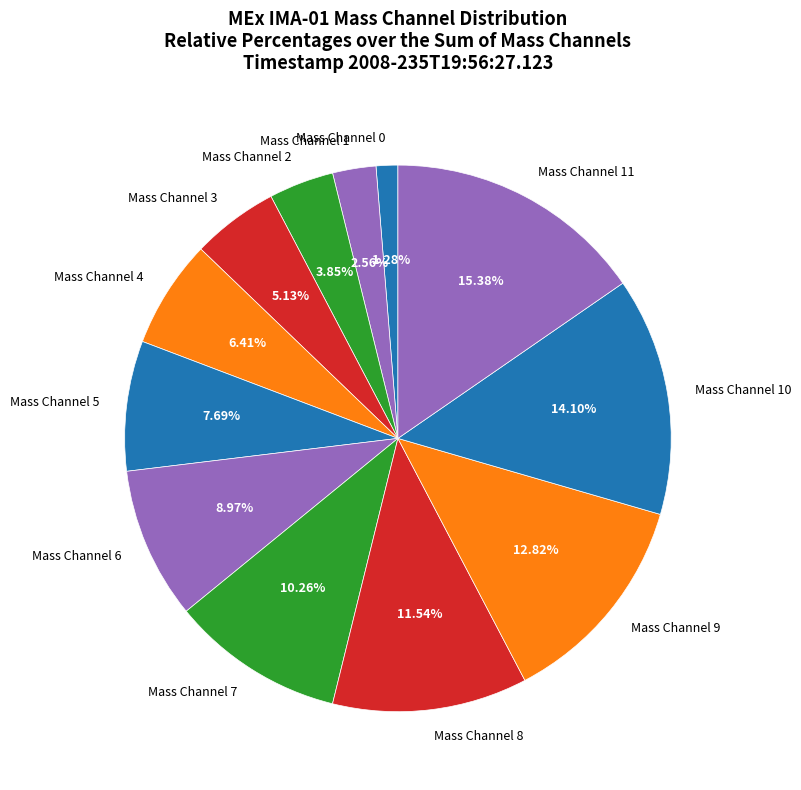

Does any single category account for the majority?

No